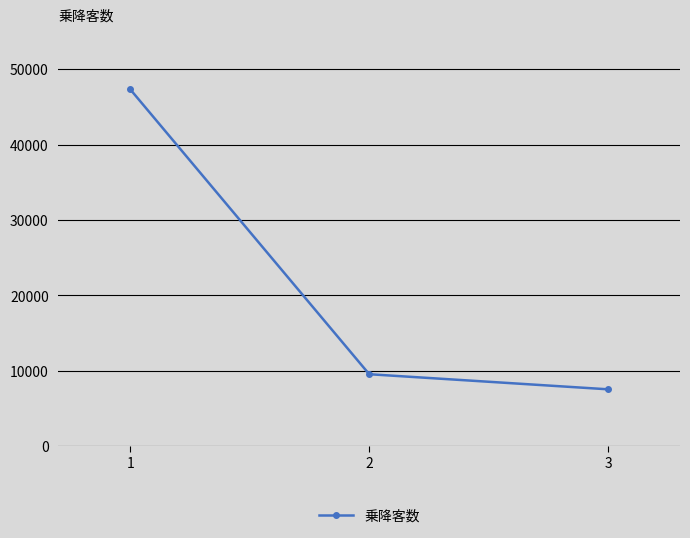

How many lines are shown in the chart?

1